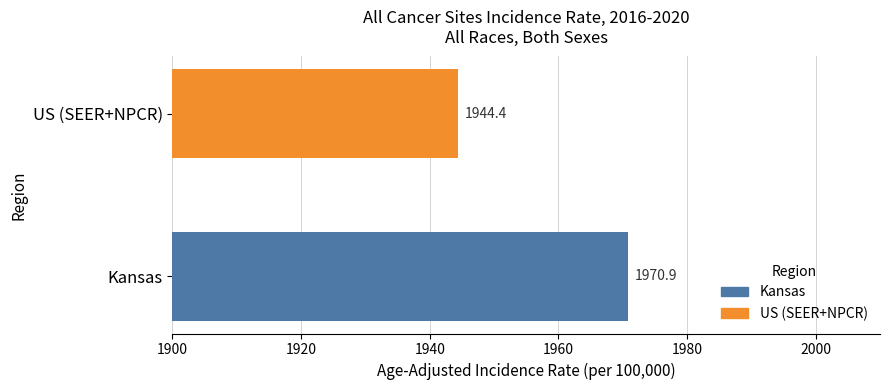

What is the ratio of the value at Kansas to the value at US (SEER+NPCR)?

1.0